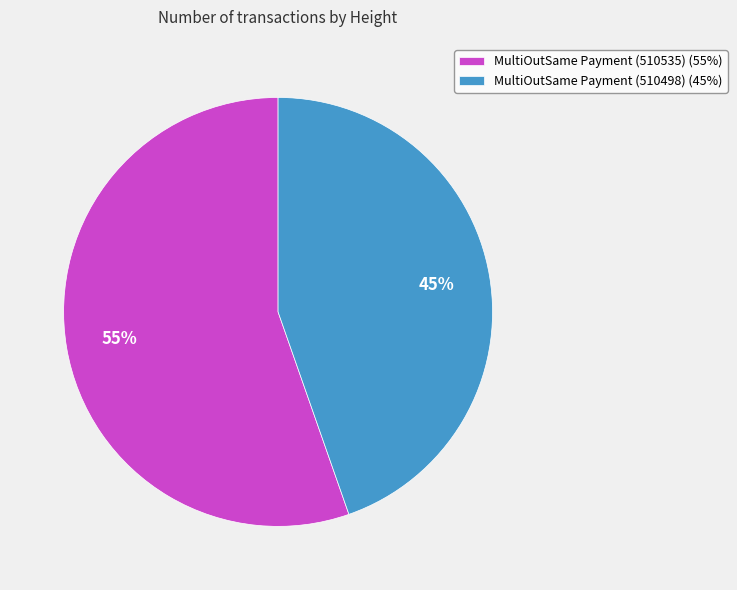

How many slices are in this pie chart?

2